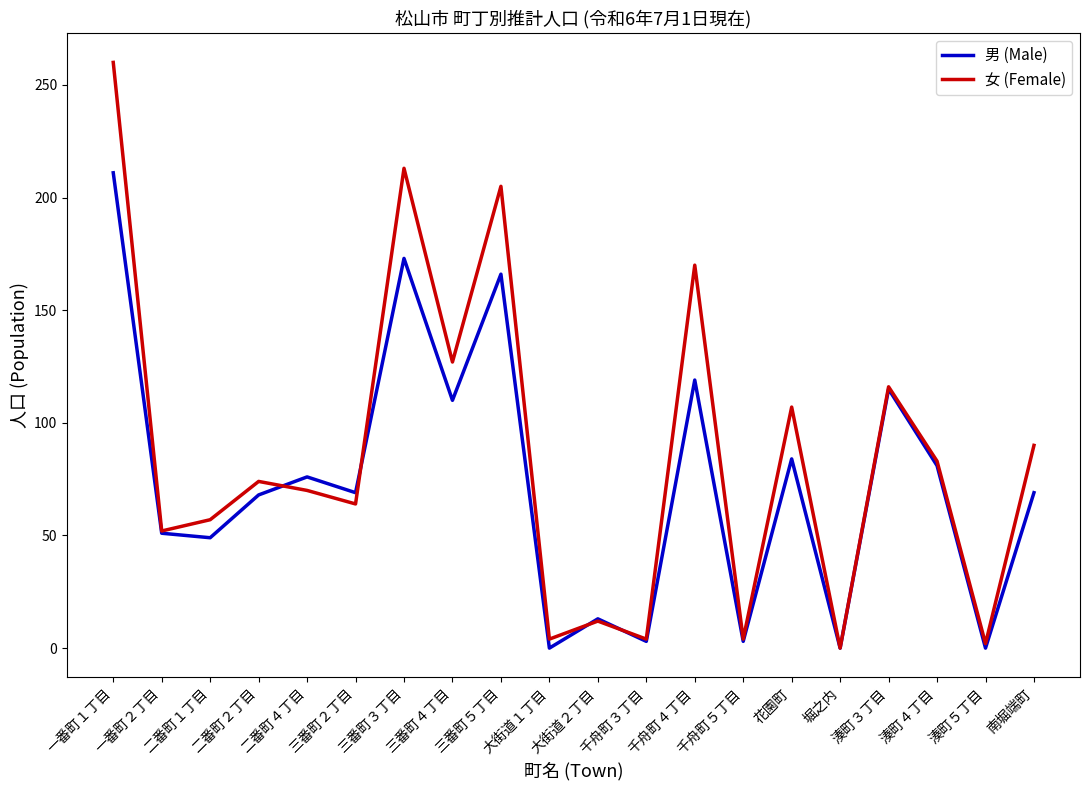

The value of 男 (Male) at 三番町２丁目 is 69. True or false?

True